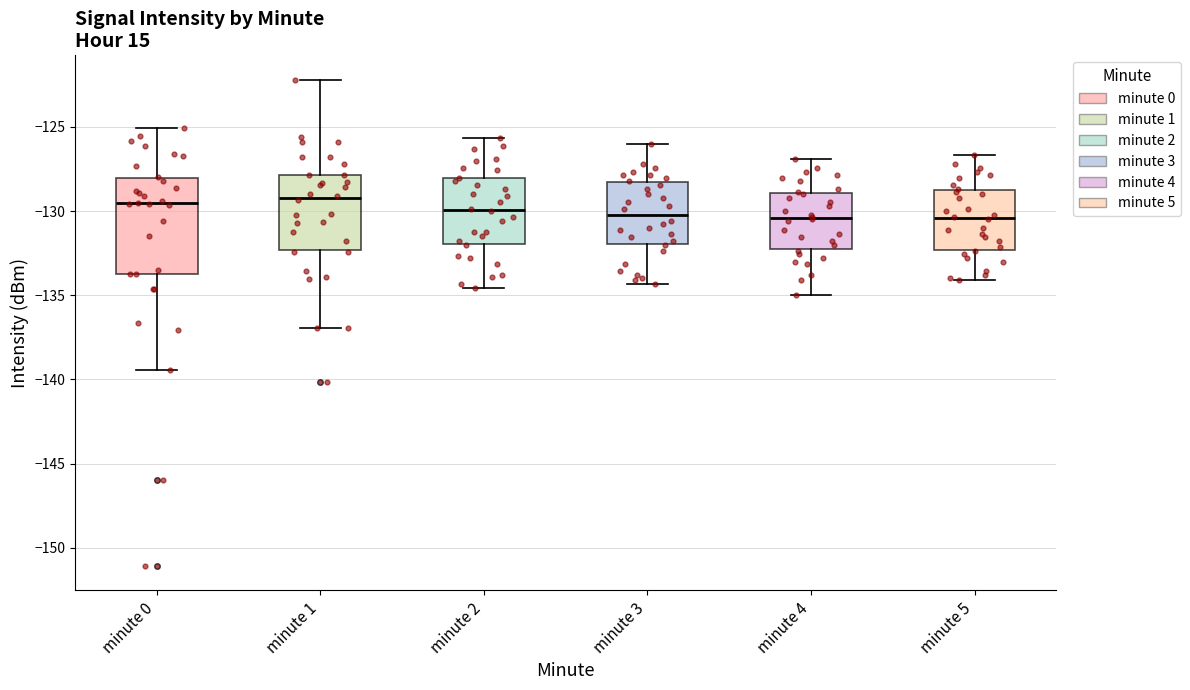

Reading left to right, transcribe this box plot: for each box, give where its median line is, the range the box spans, and where its two whiskers end, as read against the y-axis. The values are not printed on the chart, so give them approximately, as read against the axis.

minute 0: median -129.5, box -133.5 to -128.0, whiskers -139.5 to -125.0
minute 1: median -129.0, box -132.5 to -128.0, whiskers -137.0 to -122.0
minute 2: median -130.0, box -132.0 to -128.0, whiskers -134.5 to -125.5
minute 3: median -130.0, box -132.0 to -128.5, whiskers -134.5 to -126.0
minute 4: median -130.5, box -132.5 to -129.0, whiskers -135.0 to -127.0
minute 5: median -130.5, box -132.5 to -128.5, whiskers -134.0 to -126.5